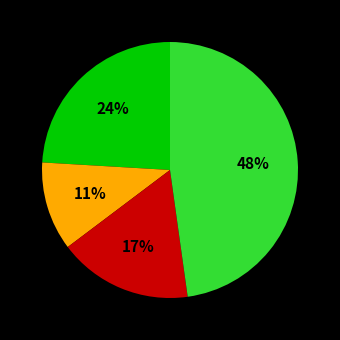

To the nearest percent, what is the average slice percentage?

25%